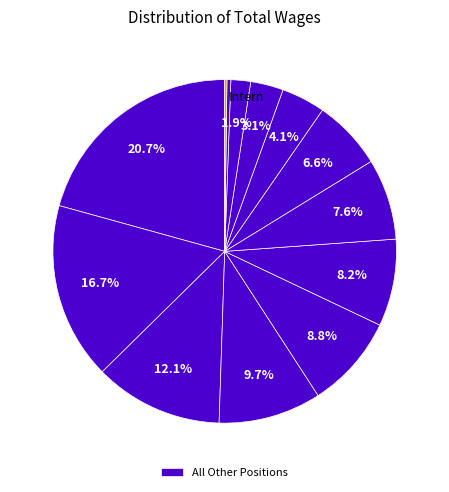

Count the number of slices in the pie.

13